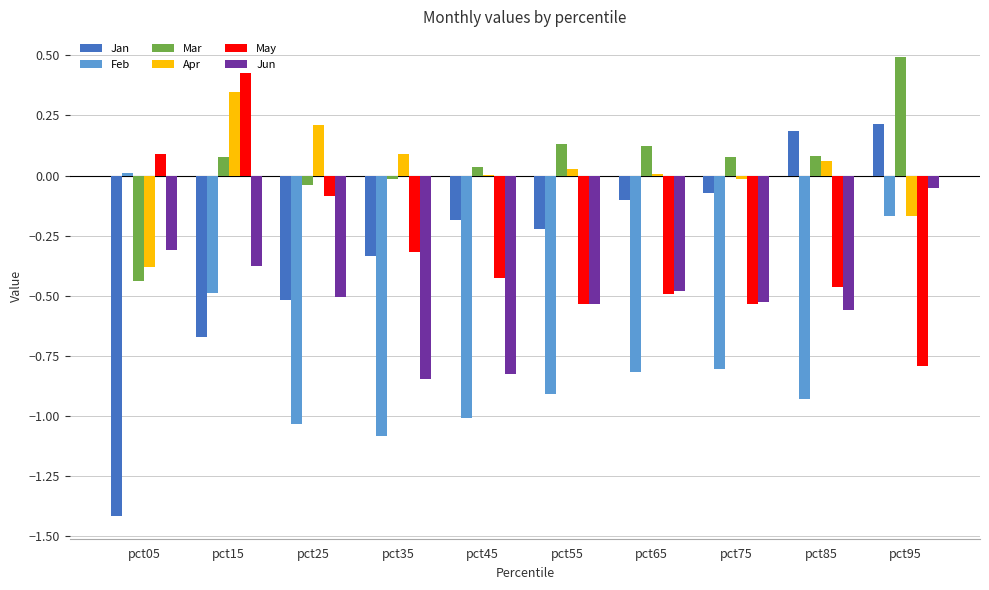

Which series changed the most between pct85 and pct95?

Feb